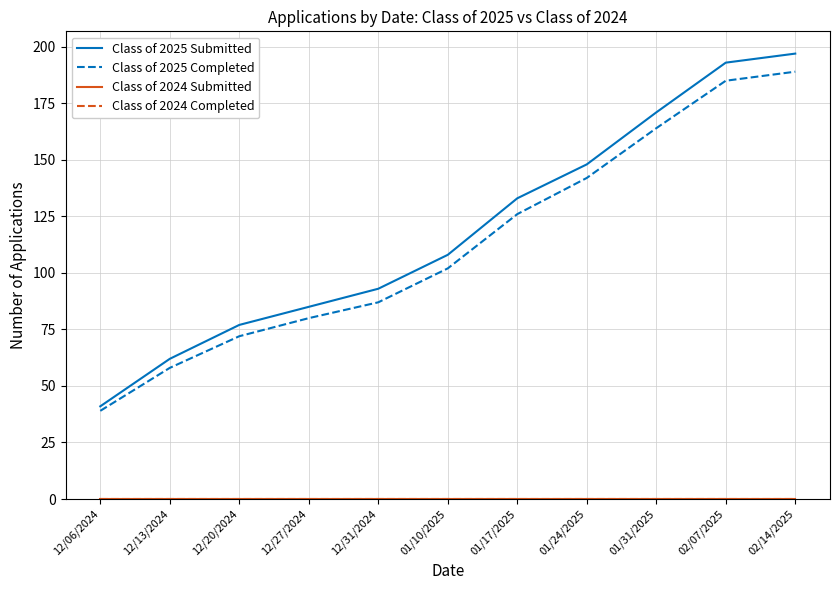

True or false: Class of 2024 Submitted and Class of 2024 Completed intersect in this chart.

False